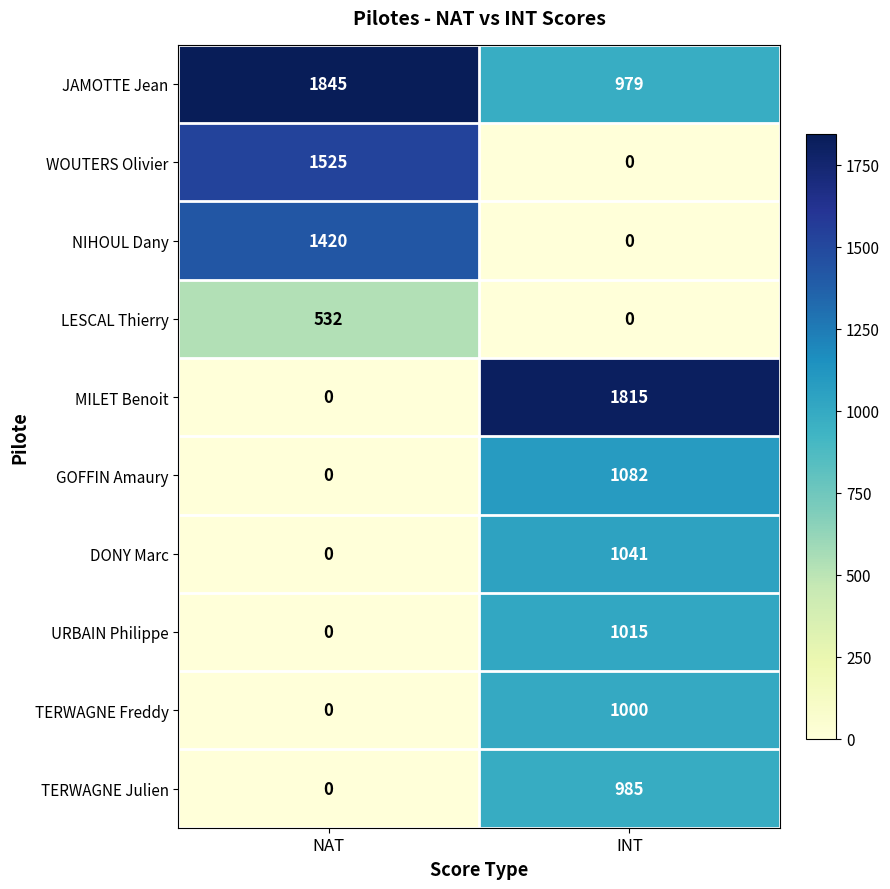

What is the spread (max minus min) of values at NAT?

1845